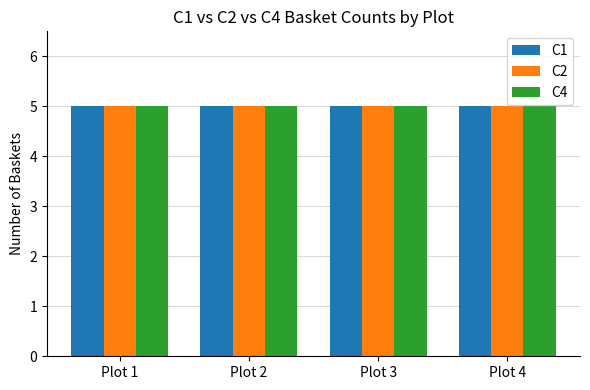

Which series has the largest range (max minus min)?

C1